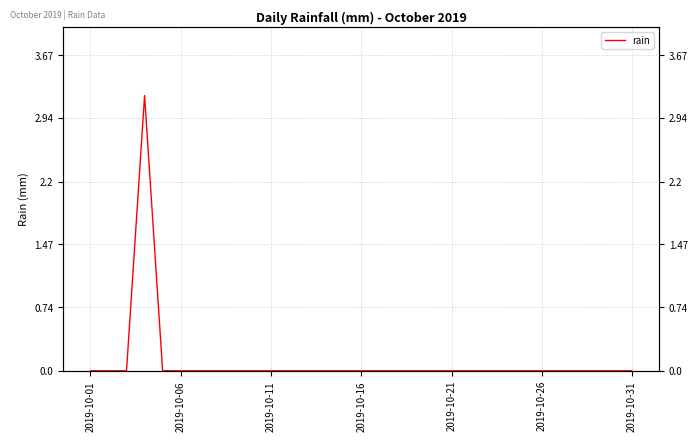

What is the average value?

0.1